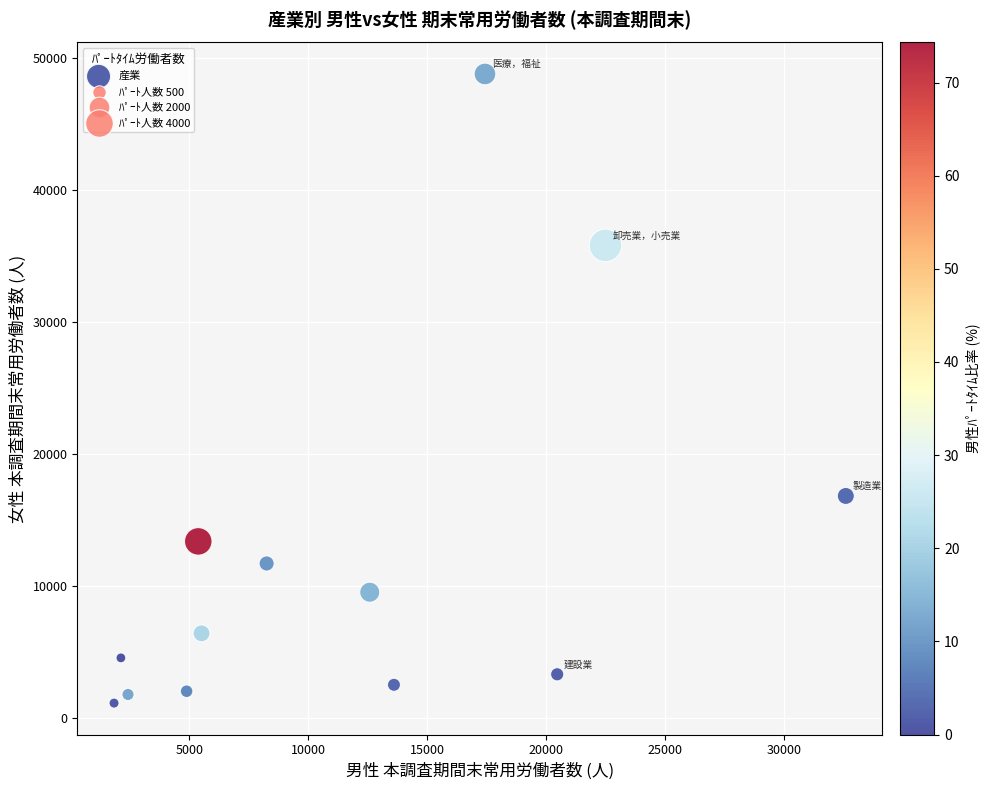

What is the range of X values (max minus min)?

30764